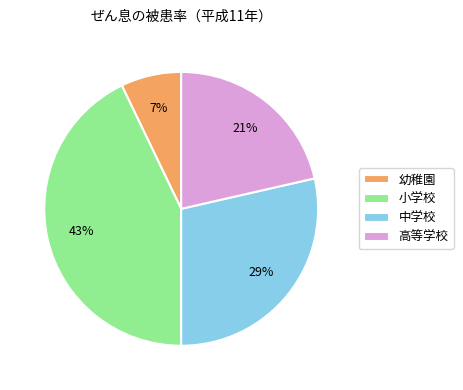

To the nearest percent, what portion does 高等学校 represent?

21%